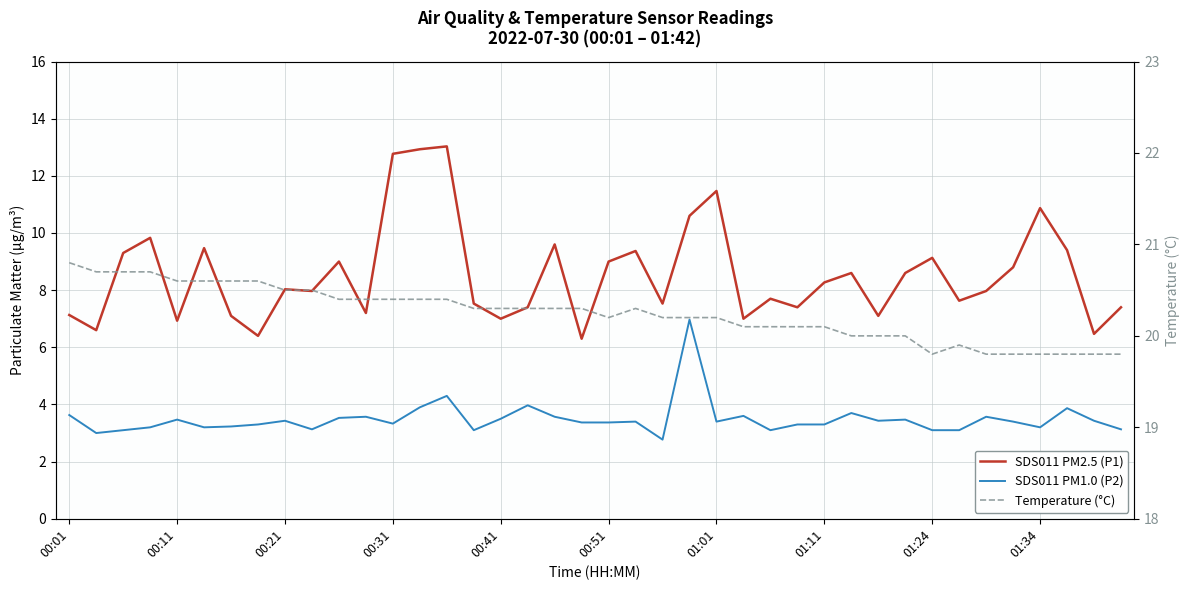

Between 18 and 34, which series saw the biggest shift?

SDS011 PM2.5 (P1)